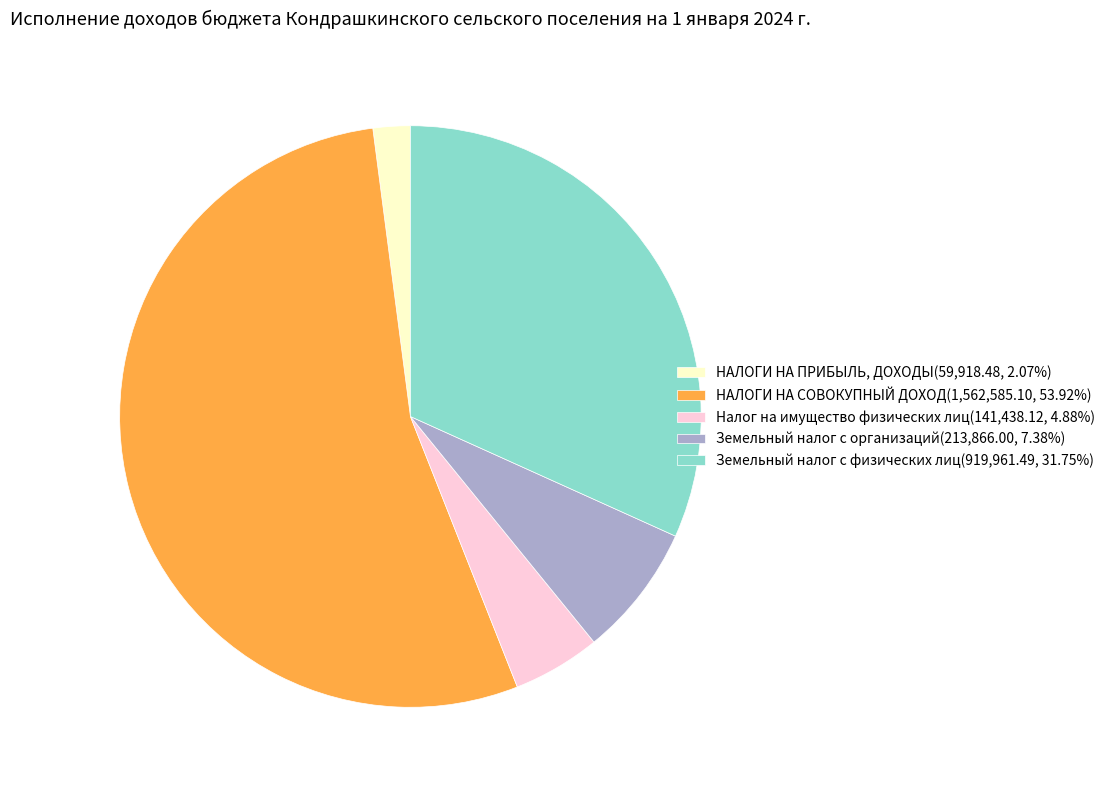

How many slices are in this pie chart?

5